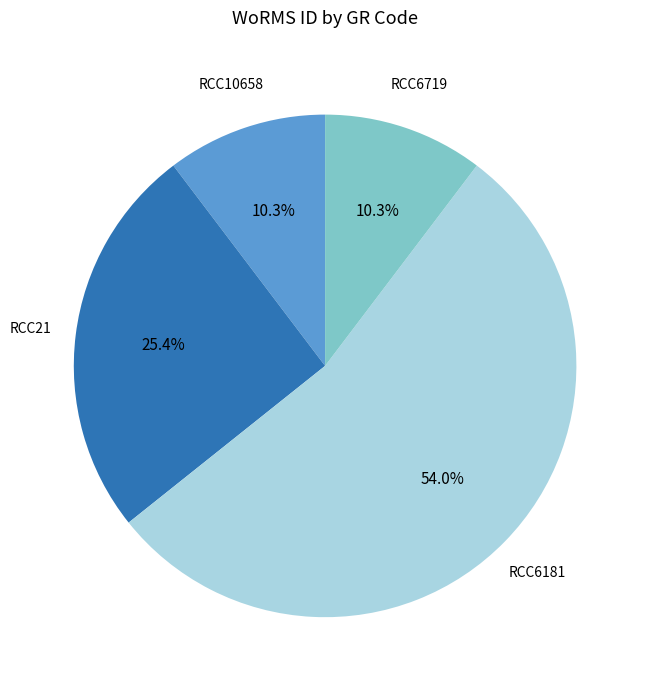

To the nearest percent, what portion does RCC6719 represent?

10%